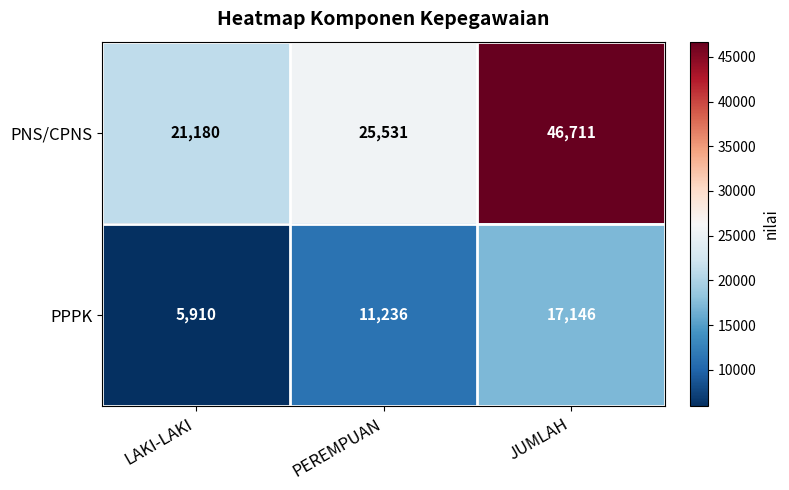

Which series has the largest total across all categories?

PNS/CPNS